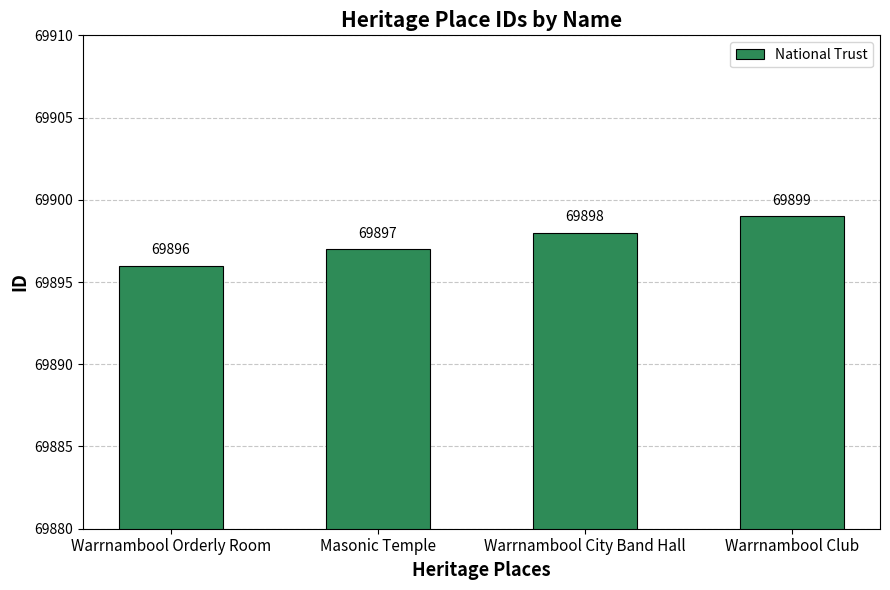

What is the change in value from Warrnambool City Band Hall to Warrnambool Club?

+1